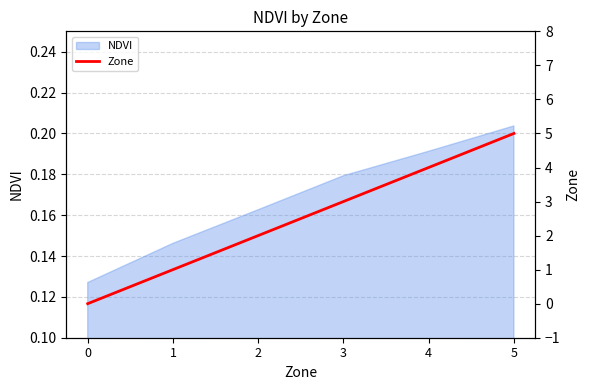

What is the difference between the values at 2 and 4?

2